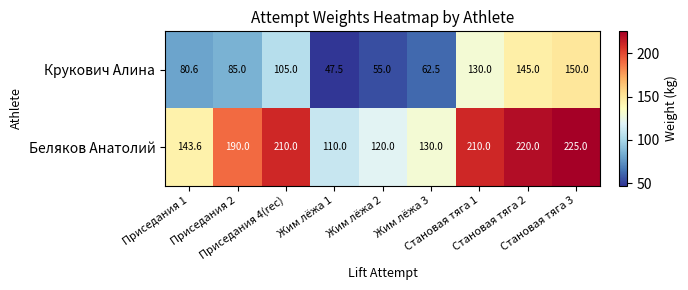

How many data points does each series have?

9